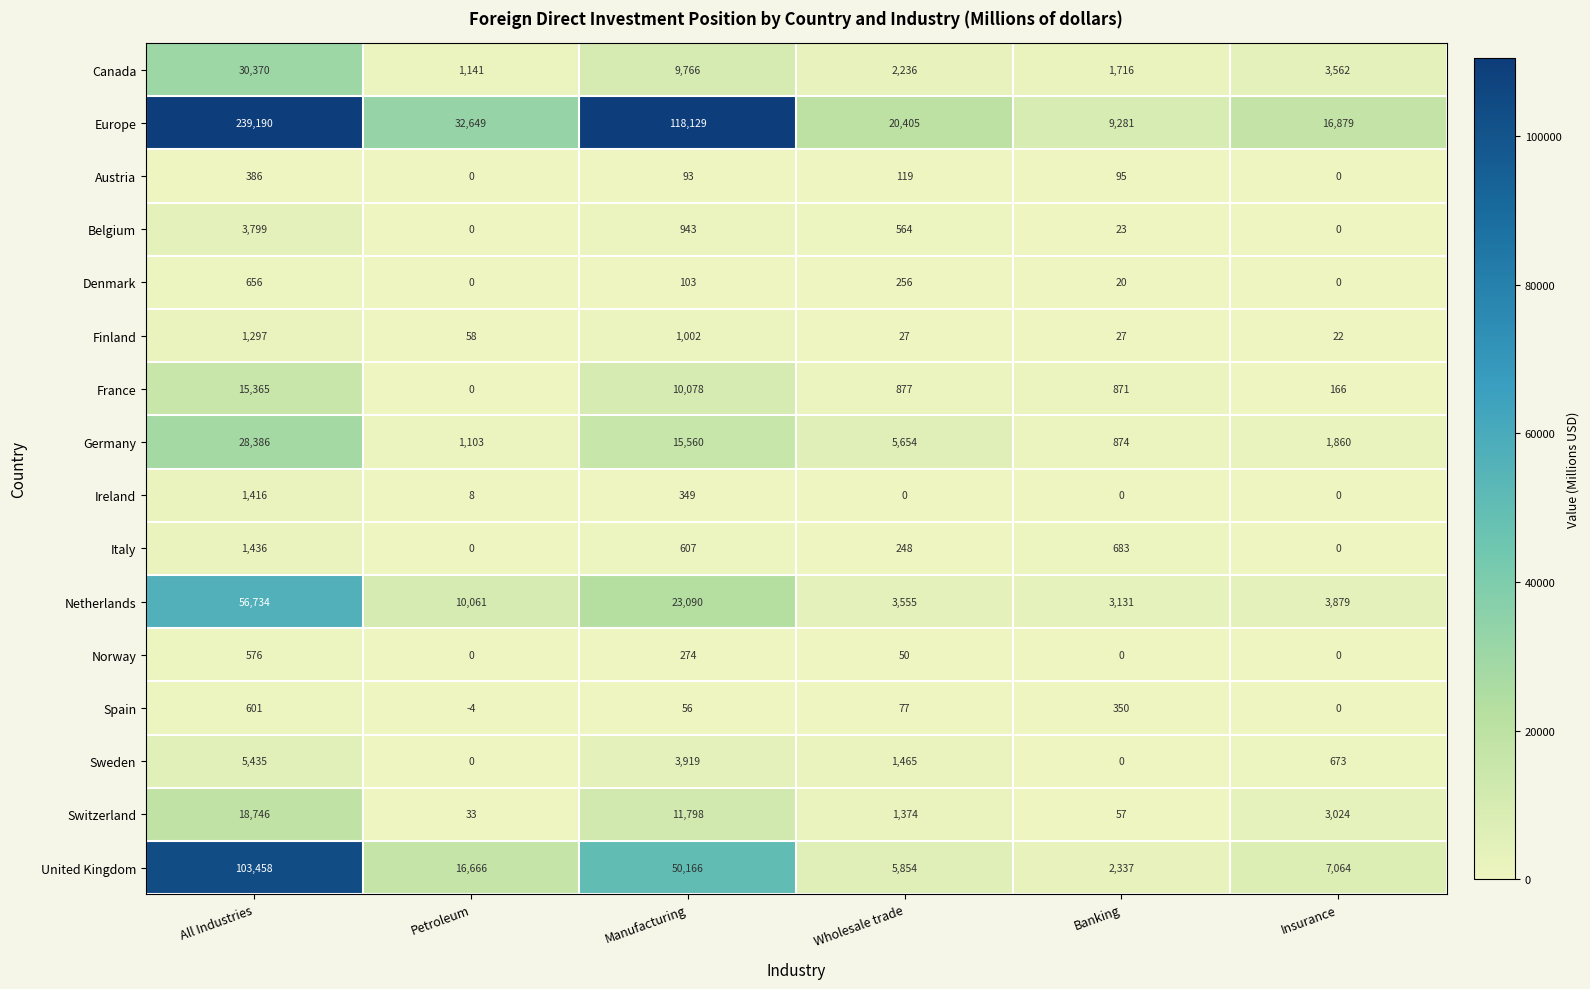

Where is Ireland nearest to the value 708?

Manufacturing